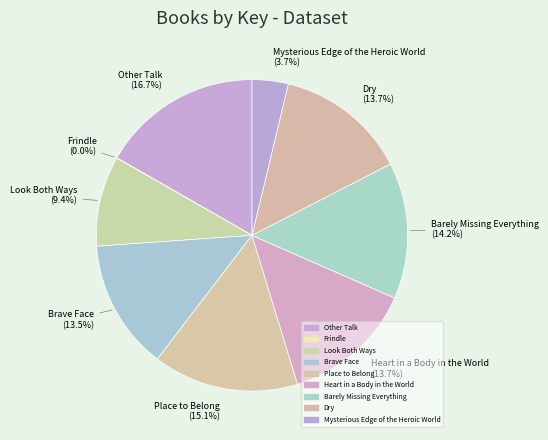

Does Brave Face account for over 50% of the chart?

No